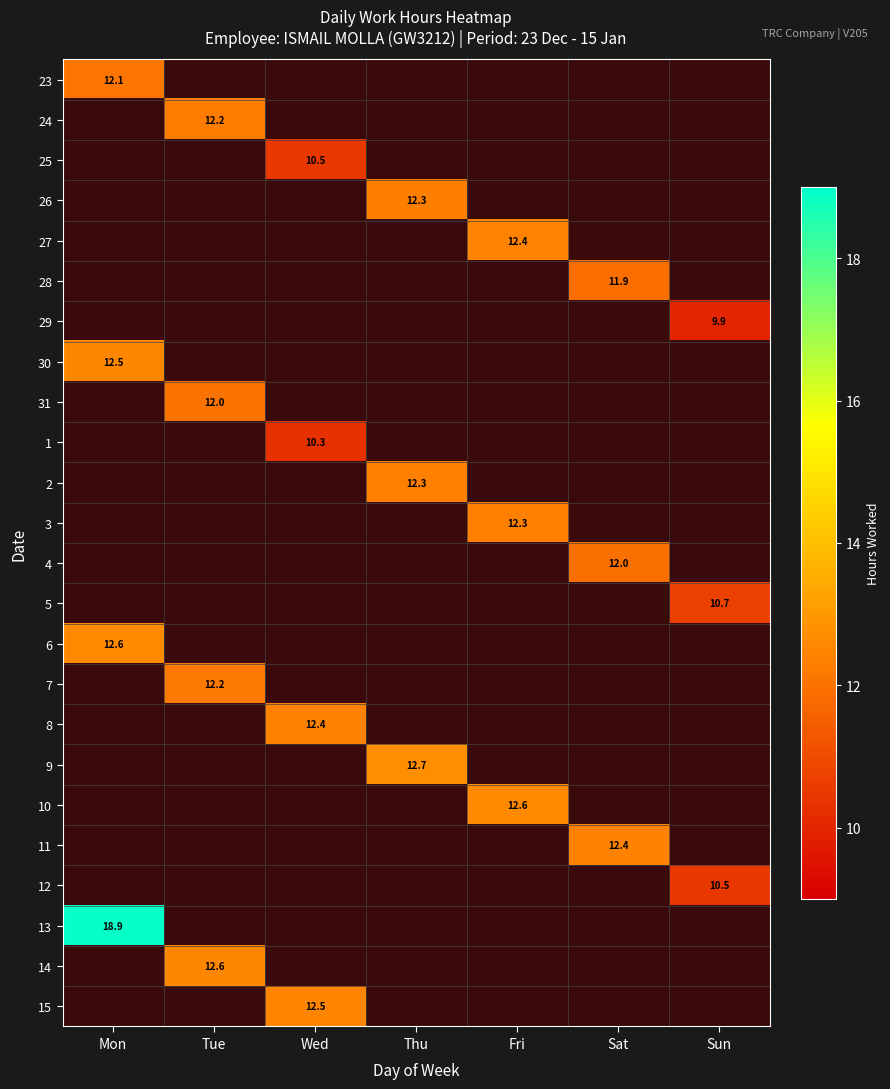

At which category does the chart reach its peak across all series?

Mon